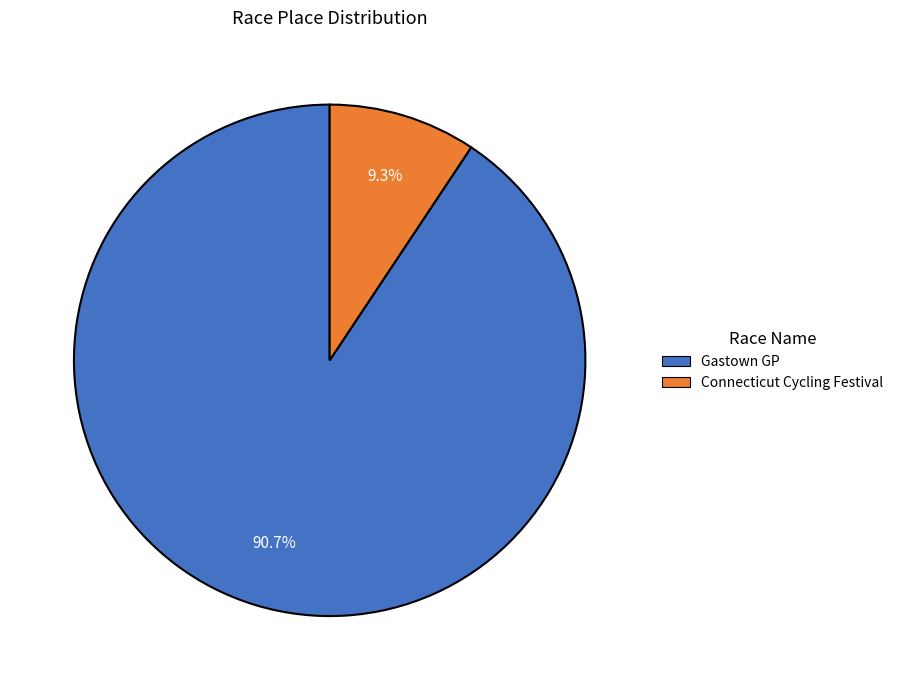

True or false: Connecticut Cycling Festival accounts for 15% of the total.

False